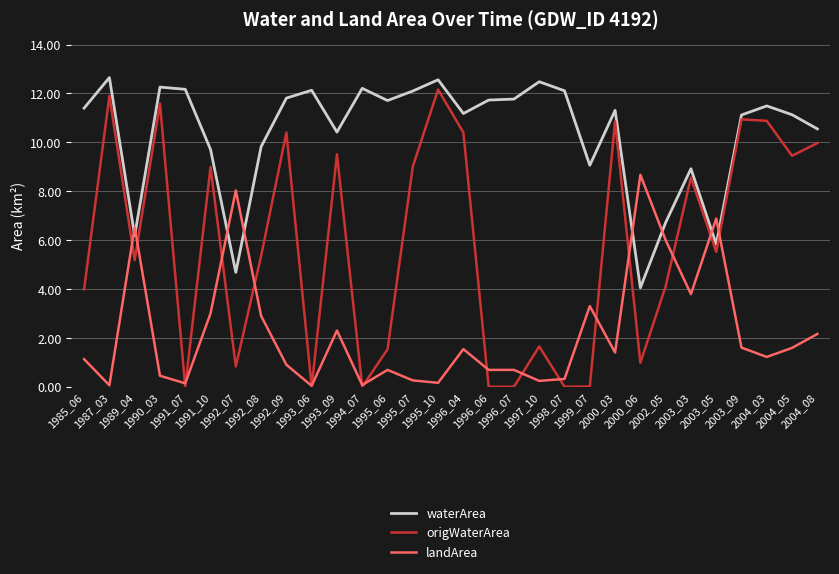

How many intersections are there between landArea and waterArea?

8